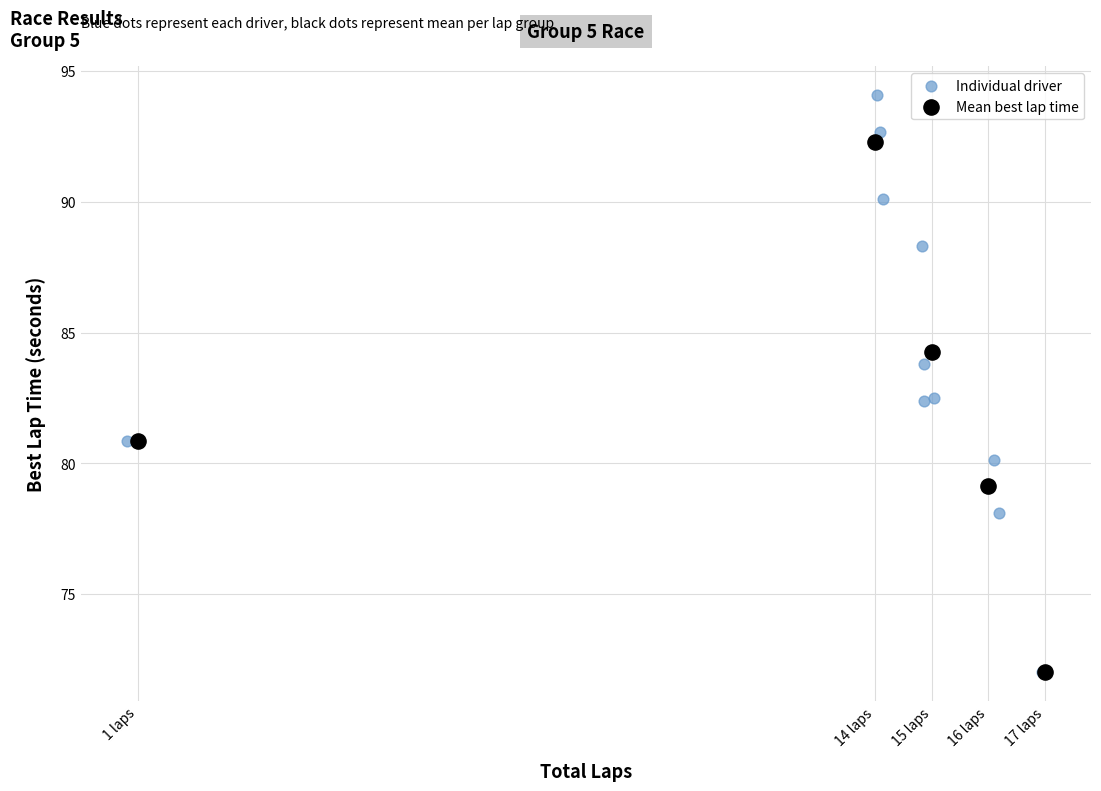

Which series contains the highest Y value?

Individual driver